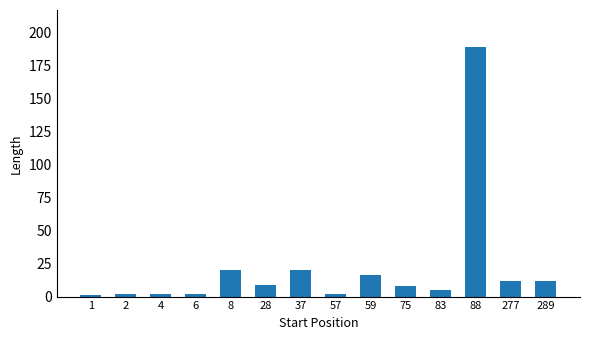

Approximately how many times larger is the value at 289 compared to 277?

1.0